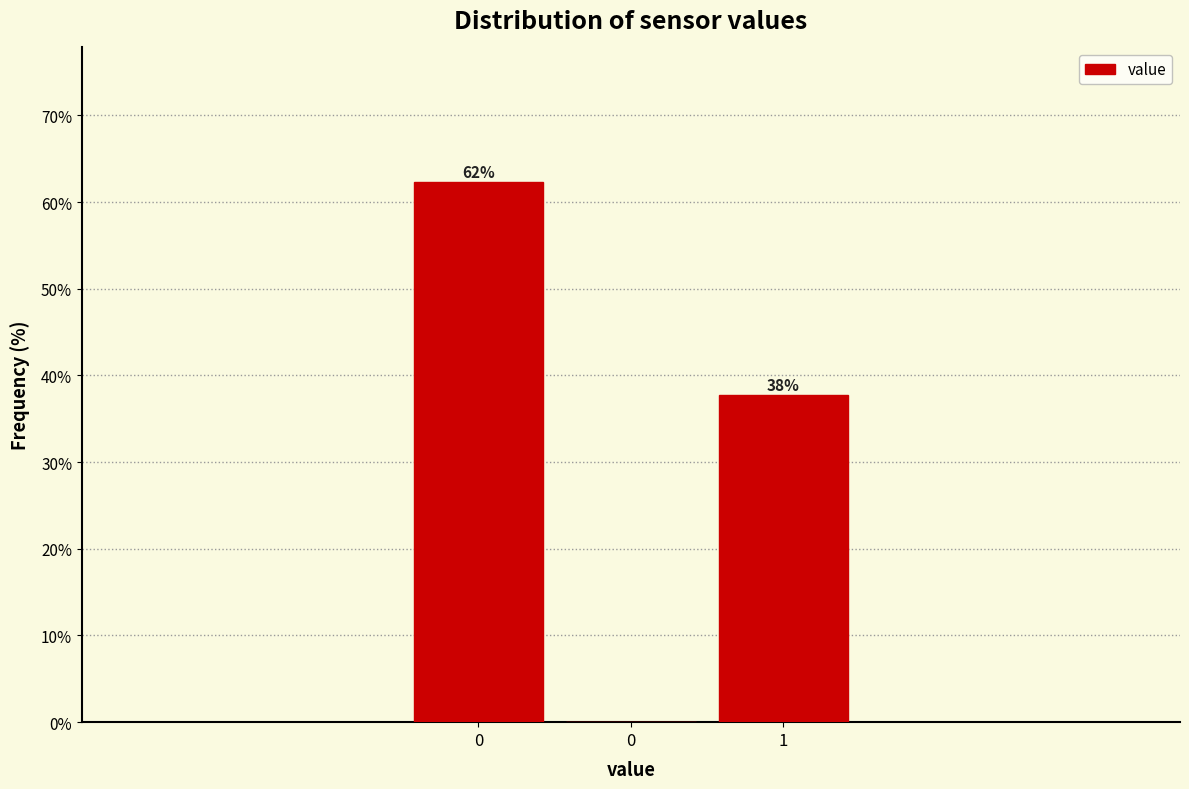

Count the number of categories in the chart.

3